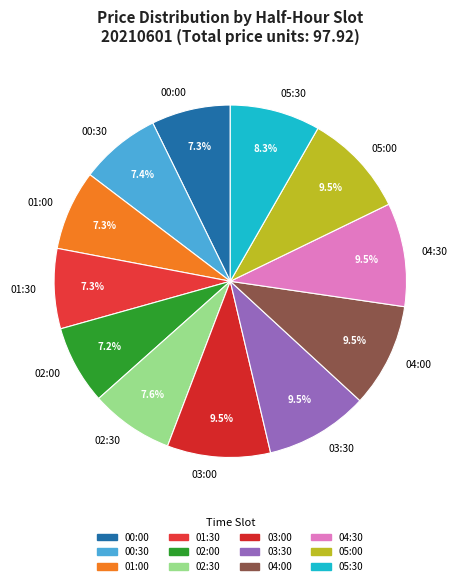

How much of the chart is everything except 02:30?

92.4%